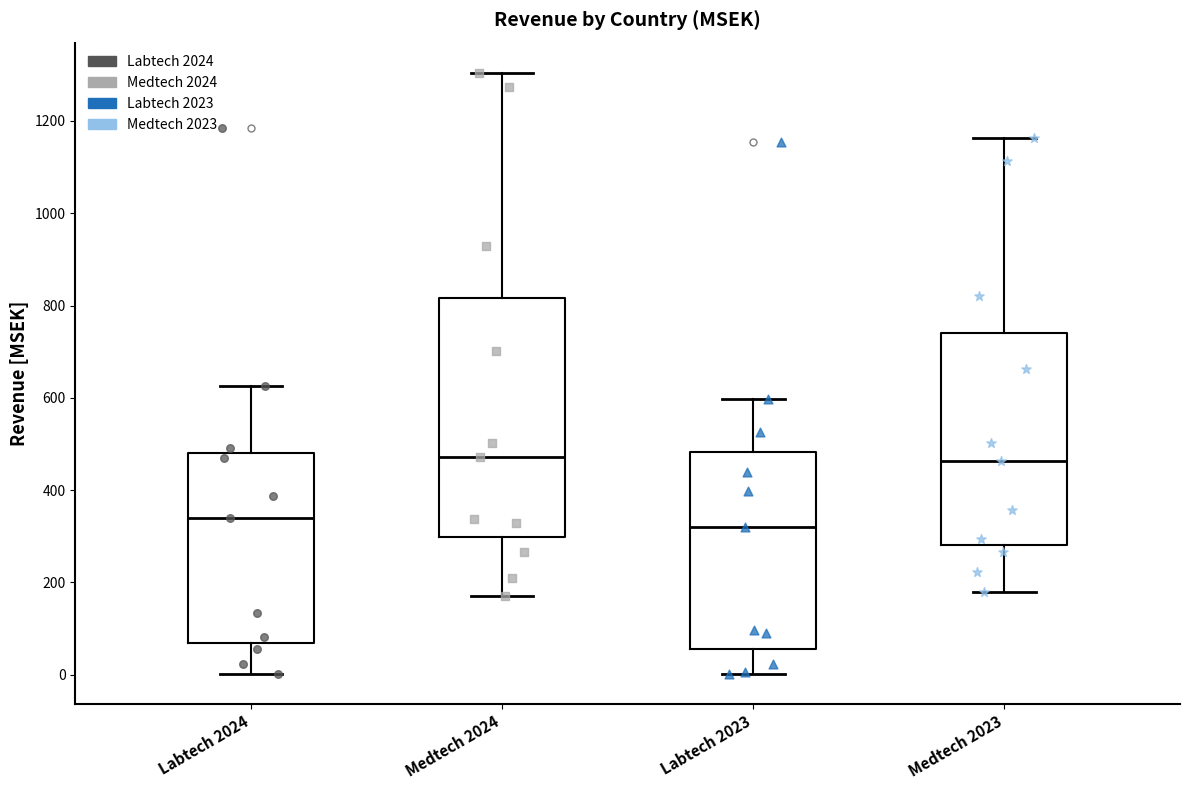

Where does the median line of the box for Medtech 2024 sit on the y-axis? The values are not printed on the chart, so give them approximately, as read against the axis.

480